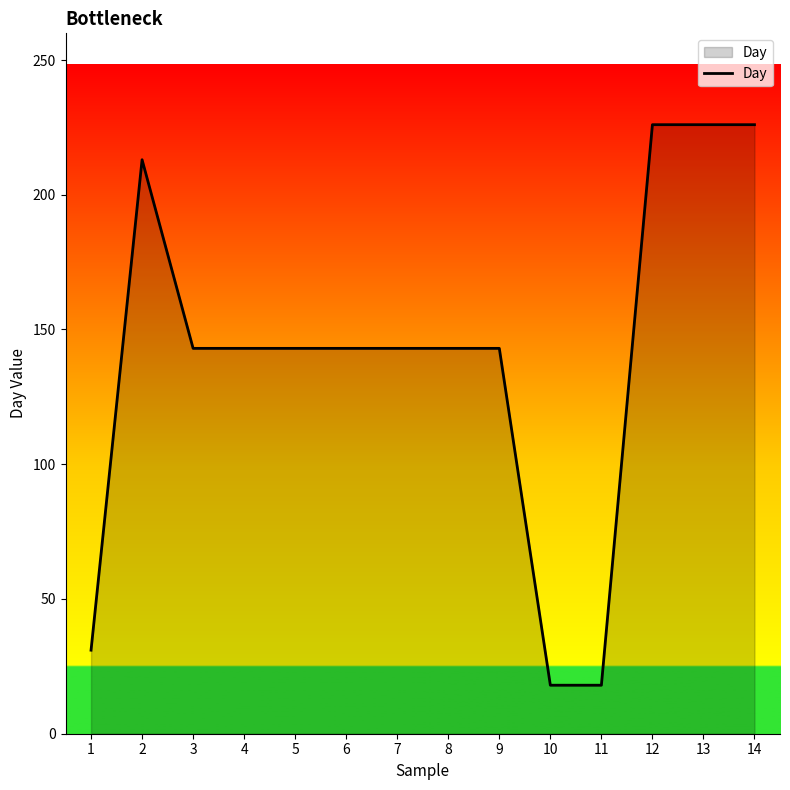

Read the value at 1, to the nearest 10.

30